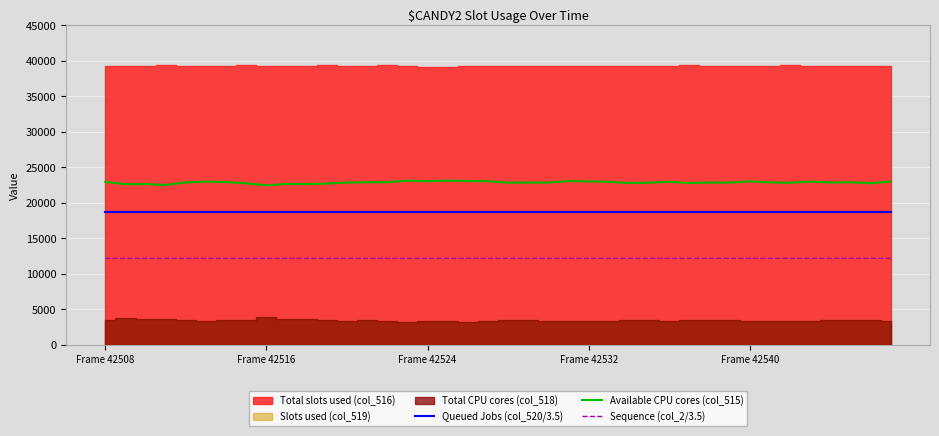

The Queued Jobs (col_520/3.5) series shows 7913.7 at Frame 42540. True or false?

False